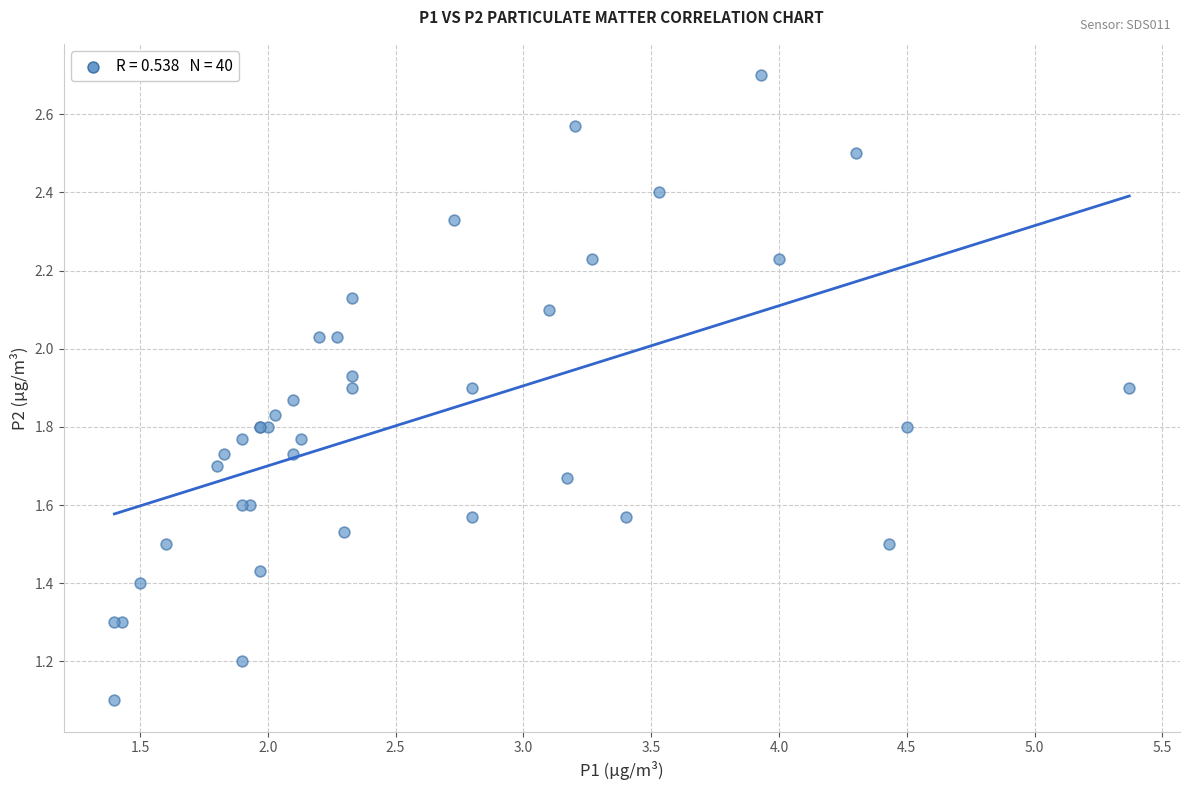

What Y value in the scatter plot is closest to 1?

1.1